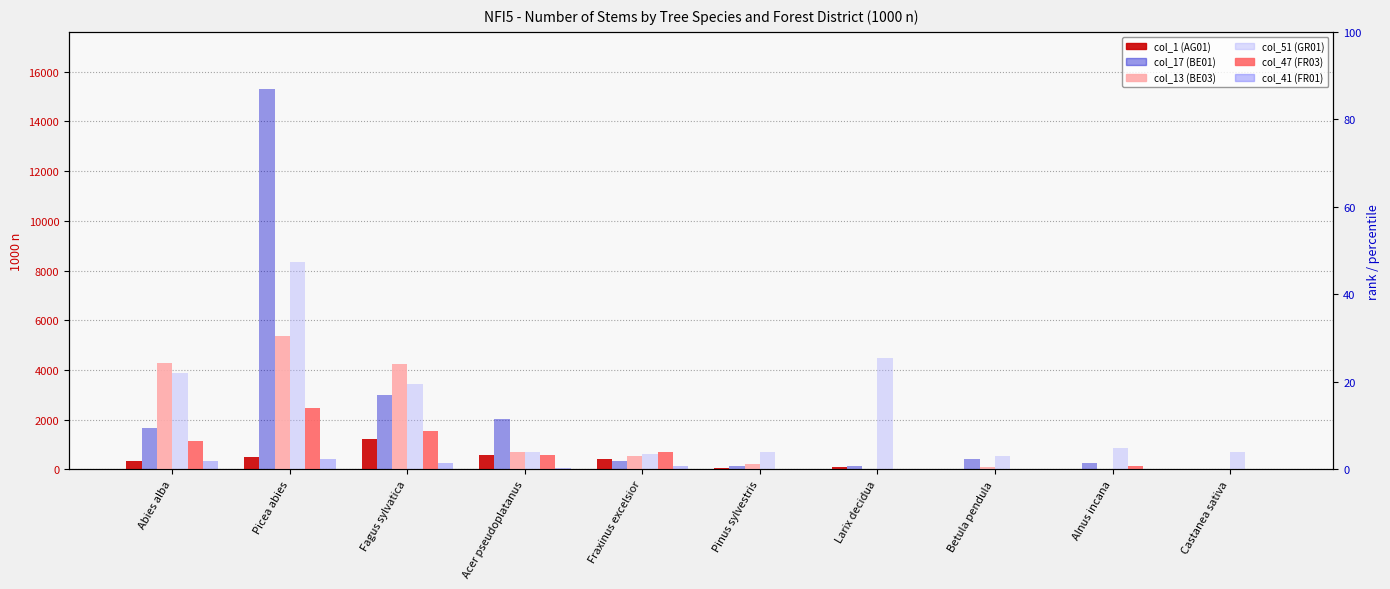

Are the bars horizontal?

No